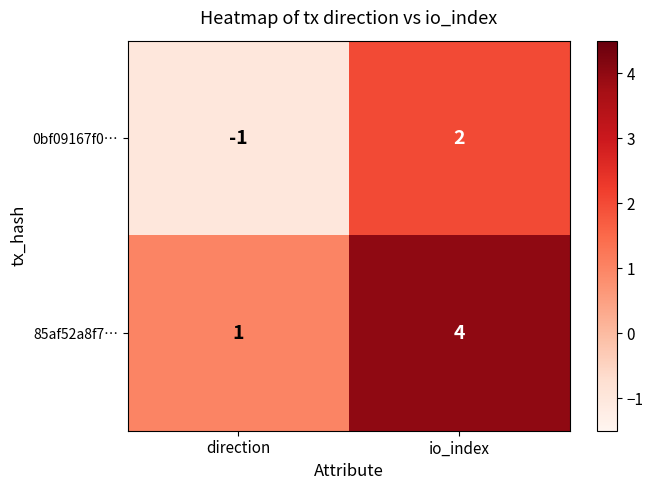

How many positive values does the 0bf09167f0… series have?

1